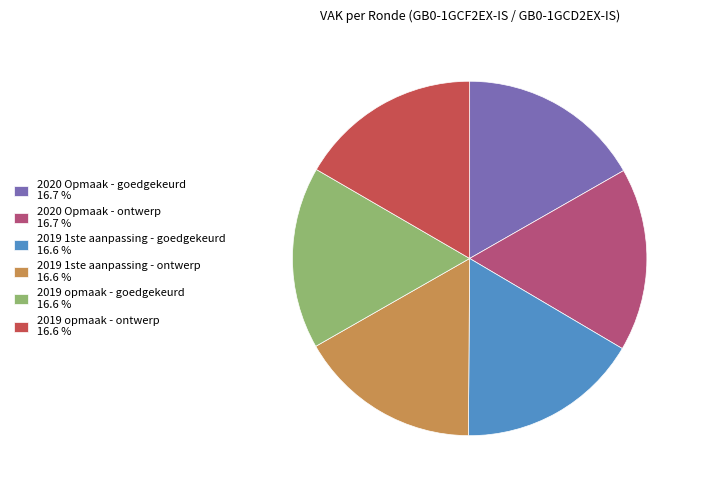

Is there any slice that represents more than half of the pie?

No